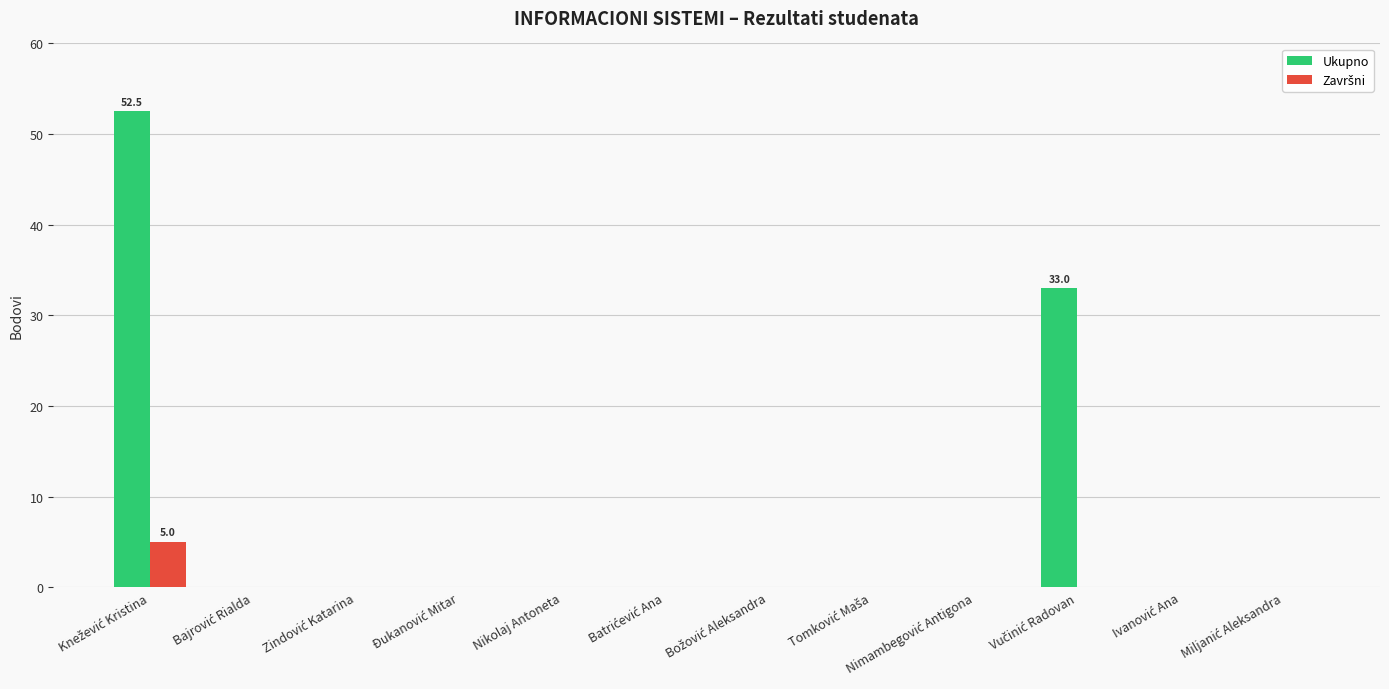

Which series has the largest total across all categories?

Ukupno